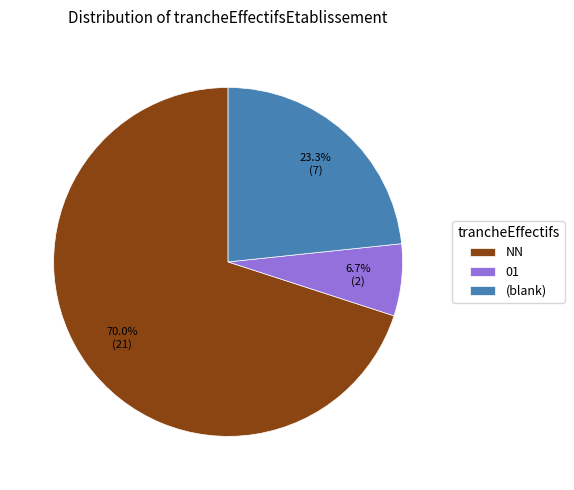

To the nearest percent, what is the difference between the largest and smallest slice percentages?

63%